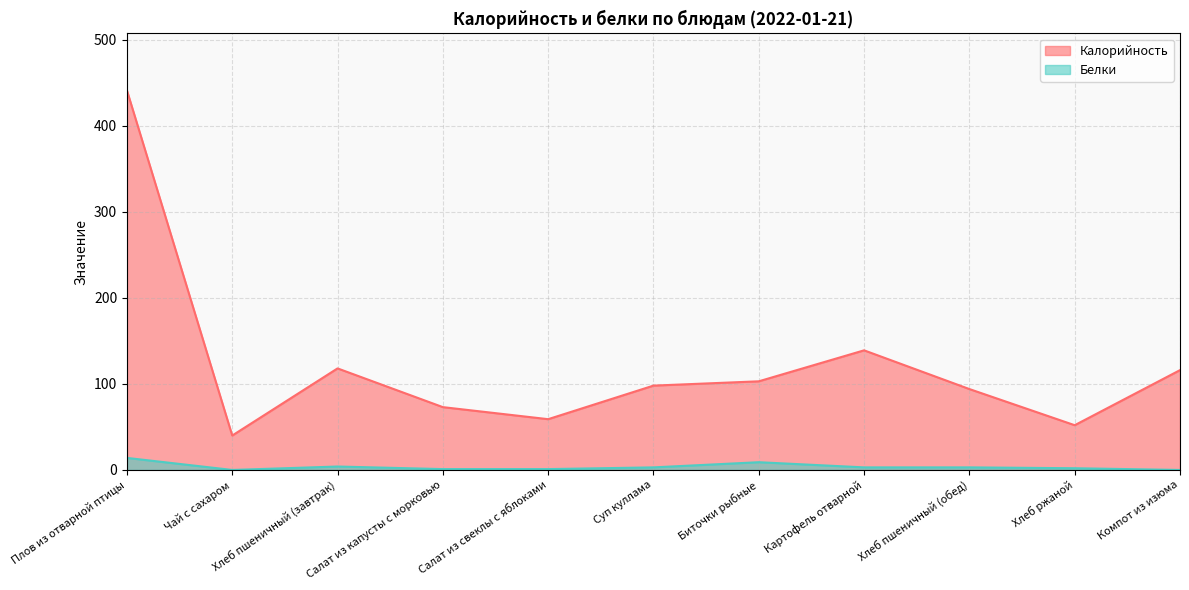

True or false: Калорийность and Белки intersect in this chart.

False